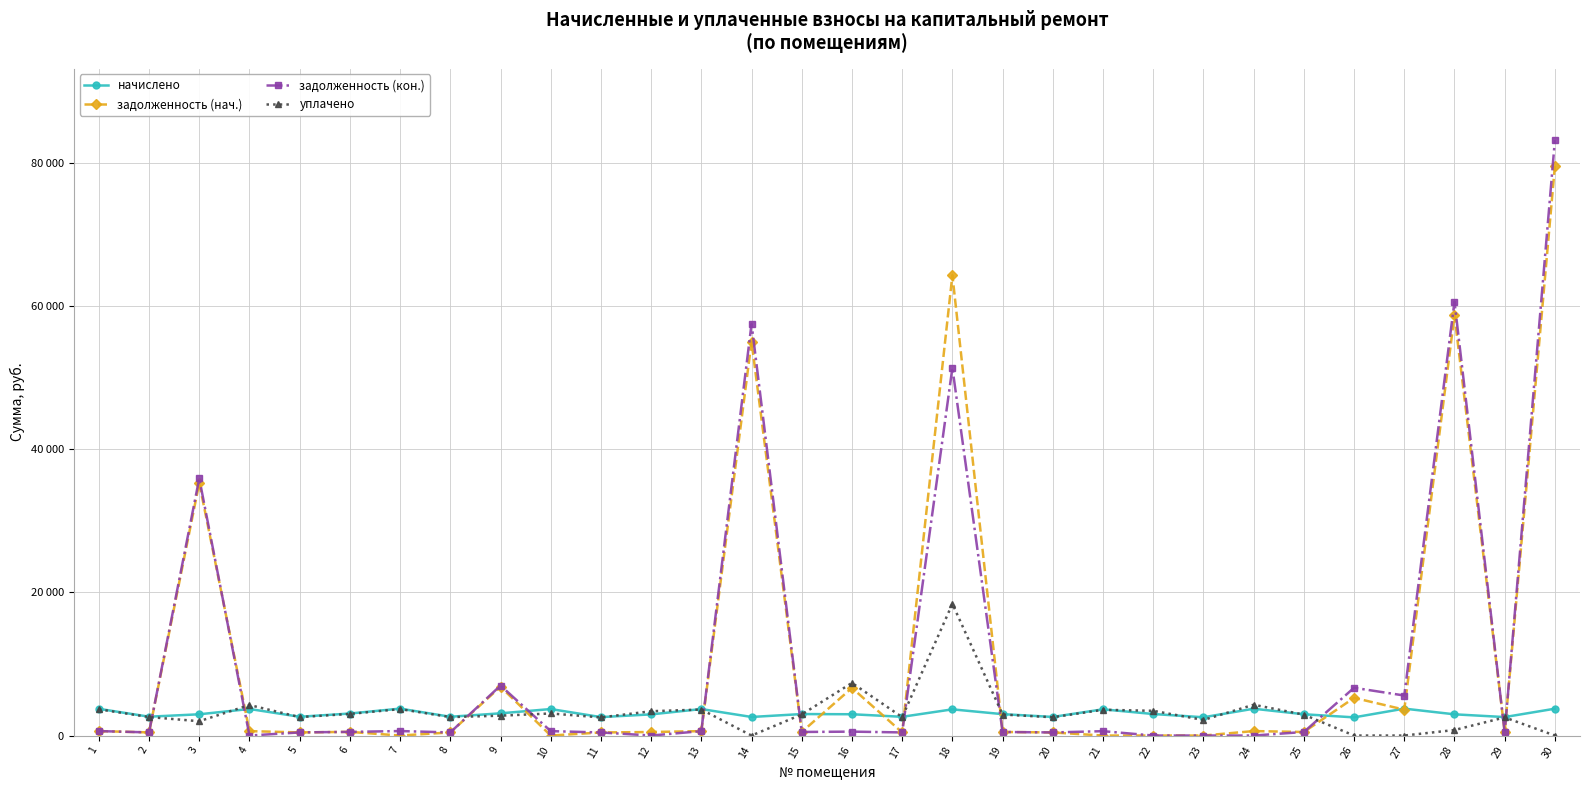

At which category is the sum across all series the highest?

30